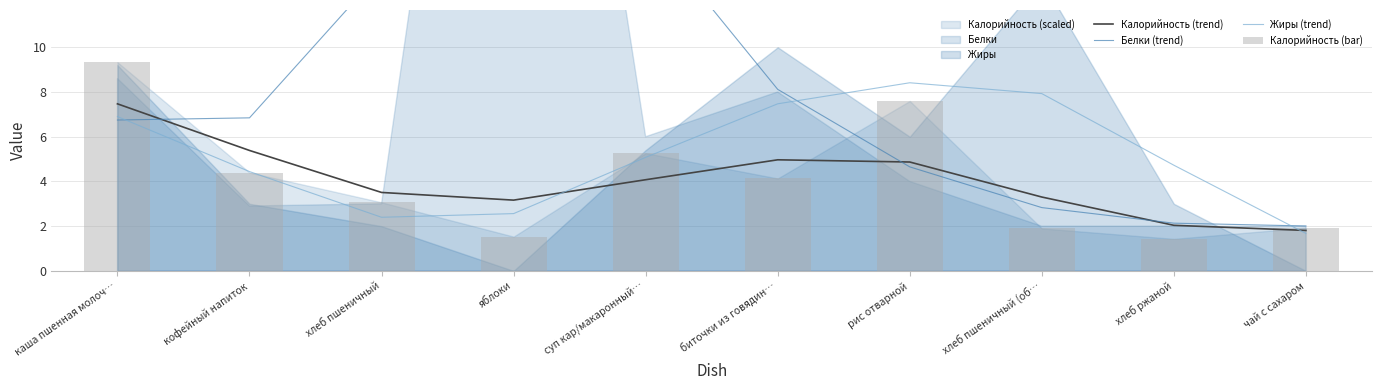

What is the value of the Калорийность (bar) bar at the 10th from the left?

1.9